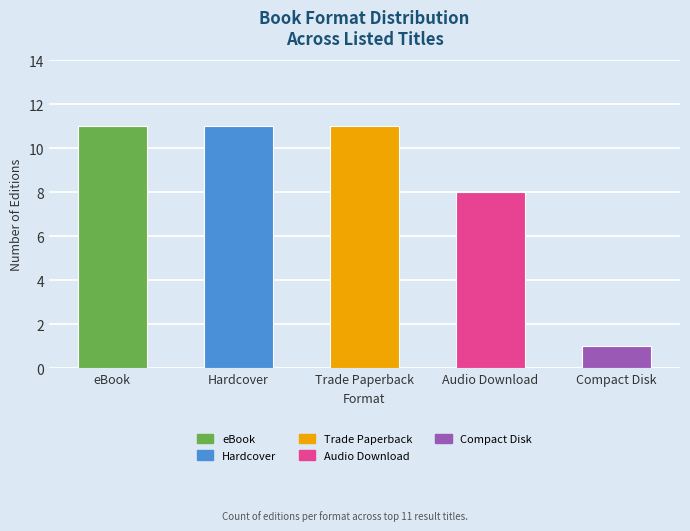

What is the difference between the second highest and second lowest values?

3